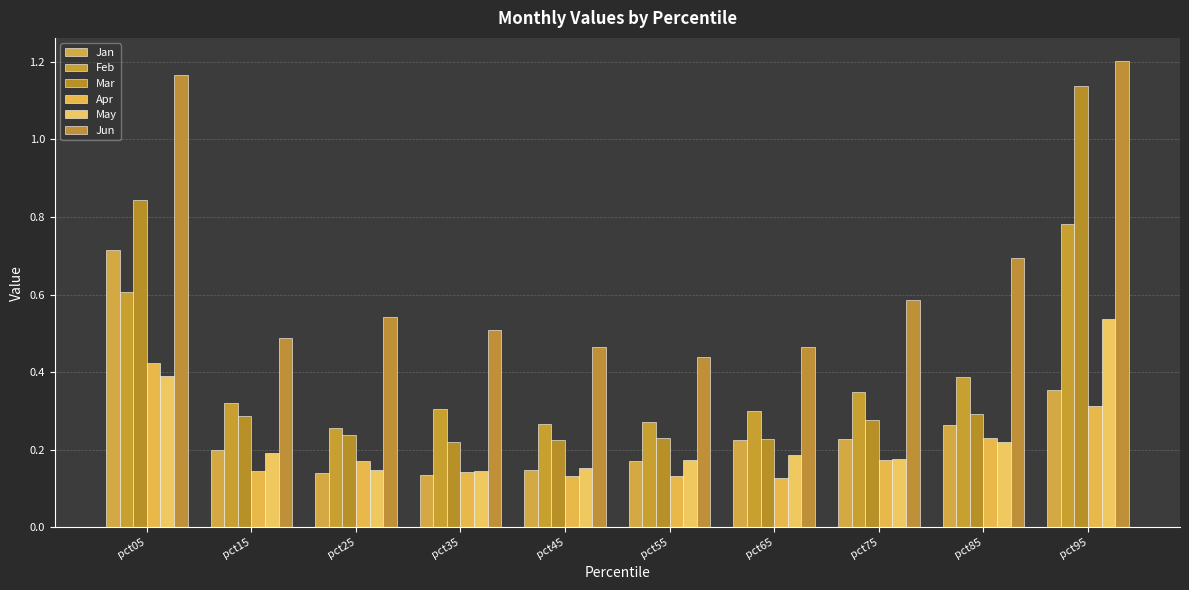

Where is Feb nearest to the value 0?

pct25